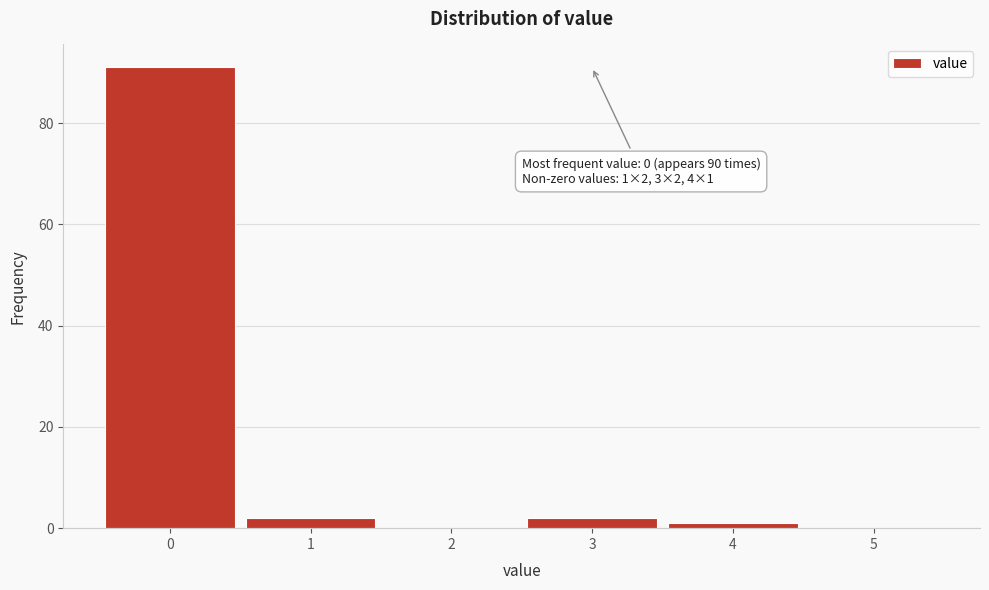

Over which range of the x-axis is the bar tallest?

-0.5 to 0.5